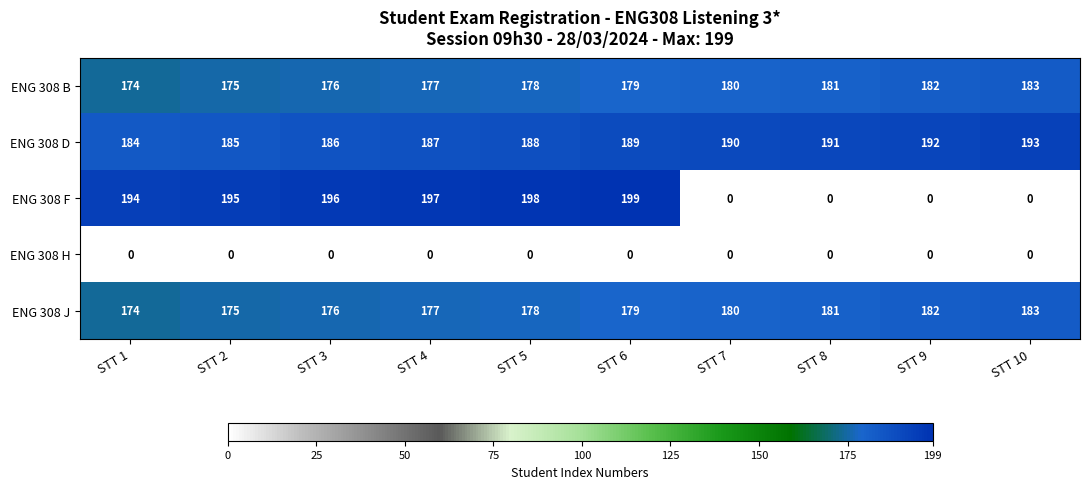

Rank the categories by ENG 308 J value from lowest to highest.

STT 1, STT 2, STT 3, STT 4, STT 5, STT 6, STT 7, STT 8, STT 9, STT 10